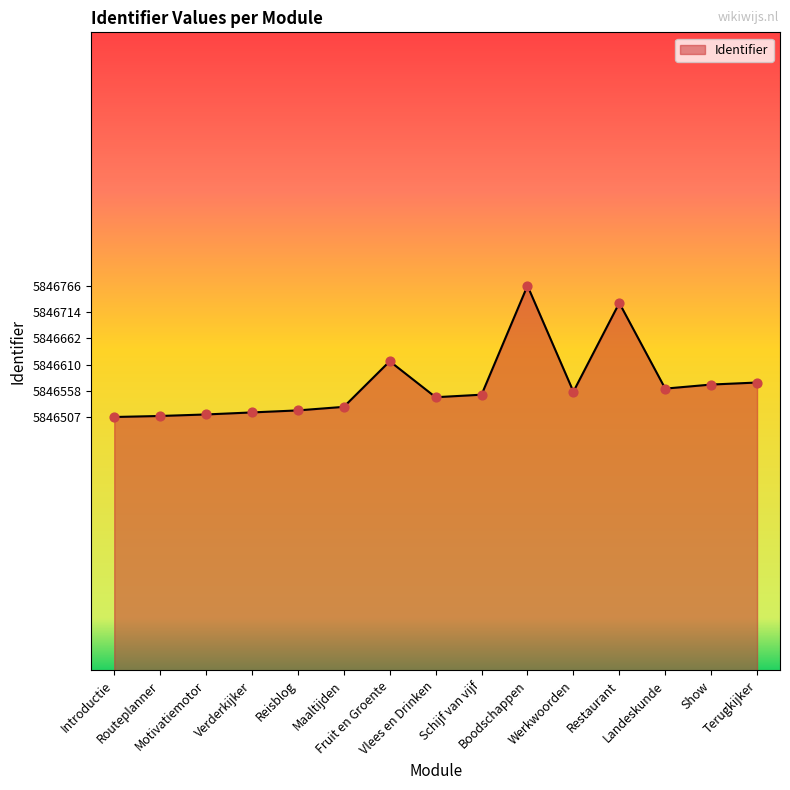

What is the change in value from Vlees en Drinken to Terugkijker?

+29